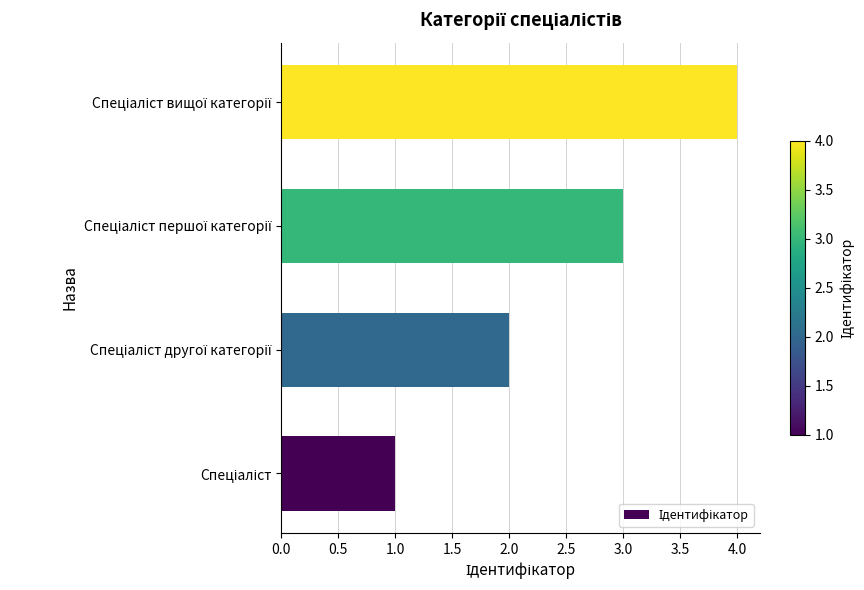

What is the difference between the maximum and minimum values?

3